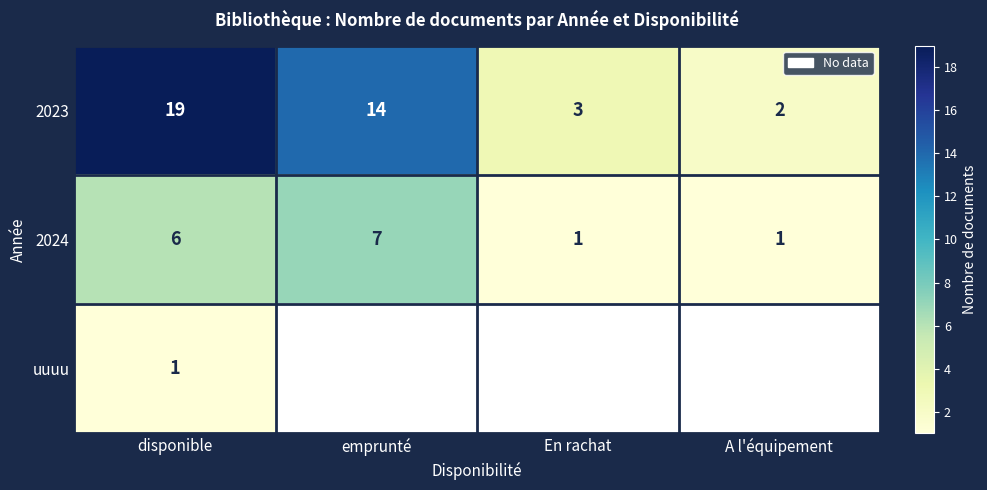

What is the approximate value of 2023 at emprunté, to the nearest 5?

15